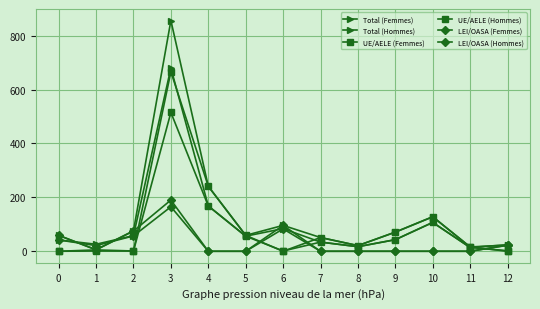

How many lines are shown in the chart?

6